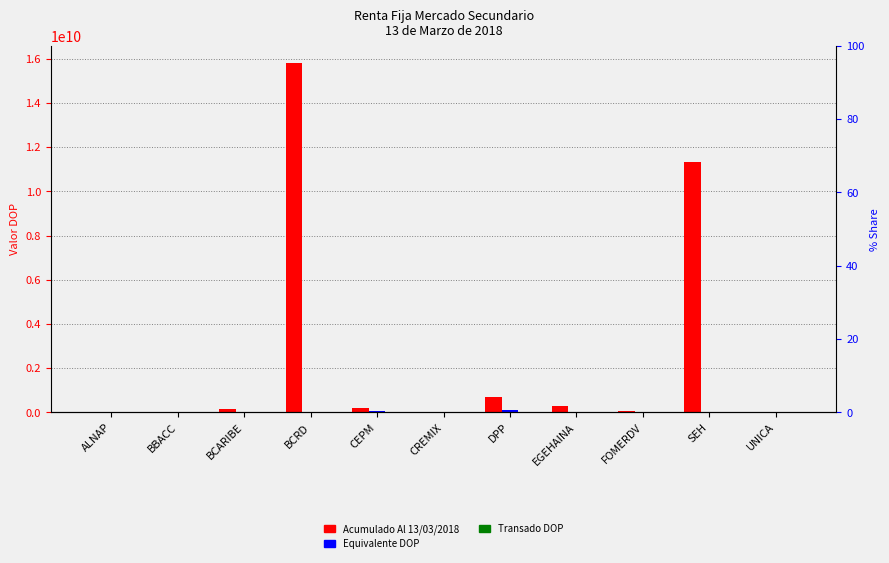

Where is Transado DOP nearest to the value 10782429?

ALNAP